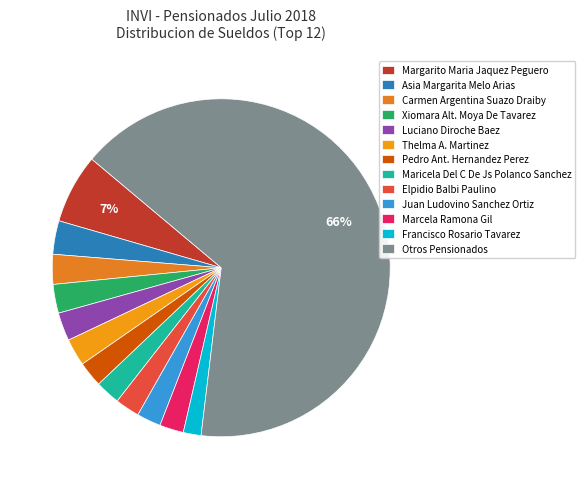

What is the smallest slice in the pie chart?

Francisco Rosario Tavarez